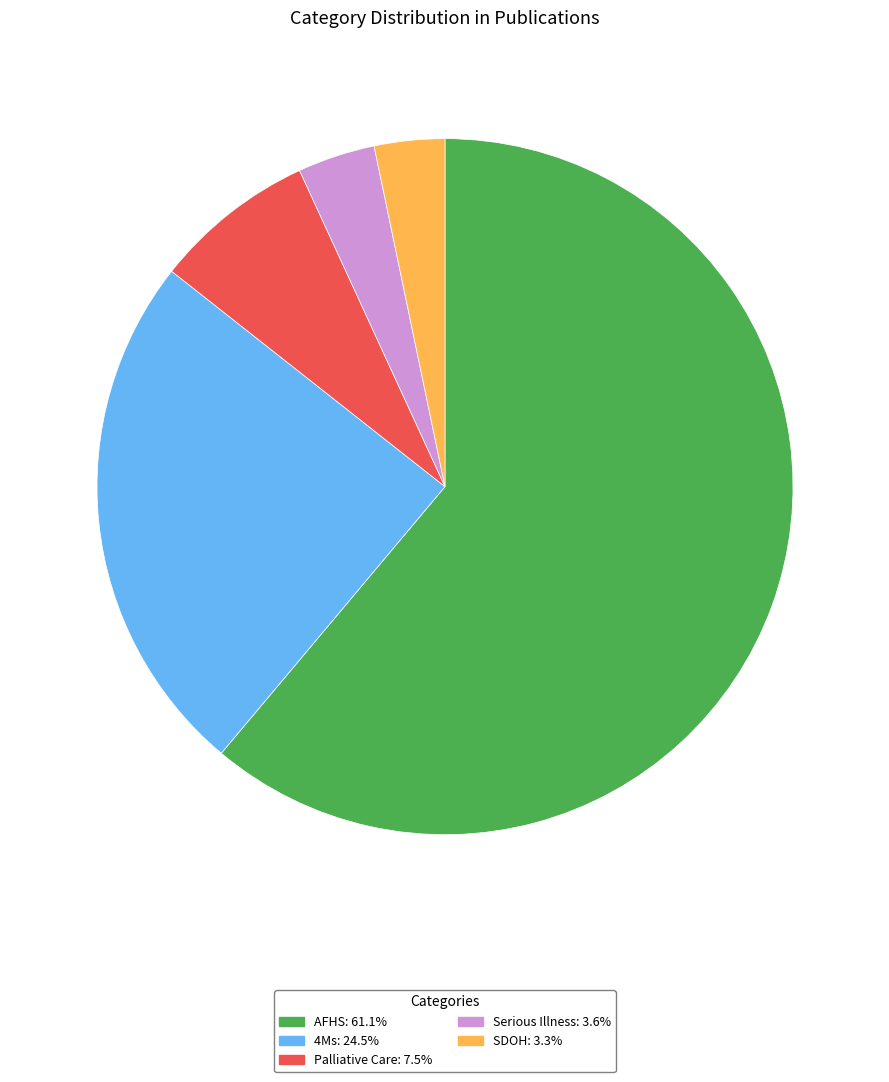

Is the sum of SDOH: 3.3% and Serious Illness: 3.6% greater than half?

No